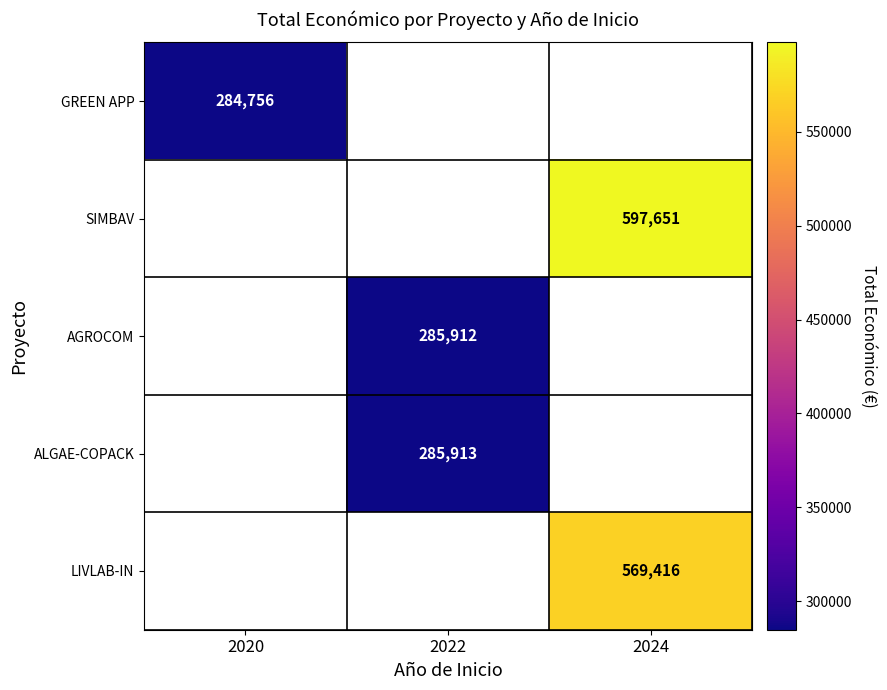

Is it true that AGROCOM equals 481916 at 2022?

False